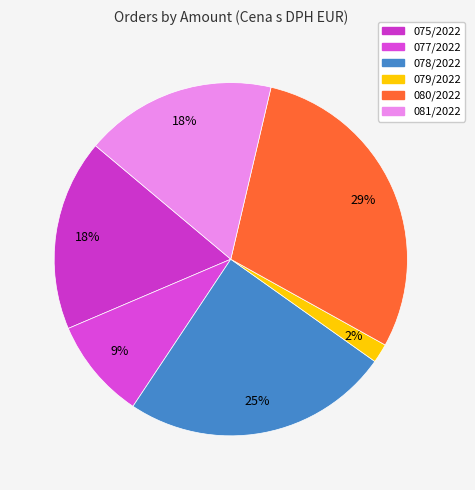

True or false: 081/2022 accounts for 18% of the total.

True